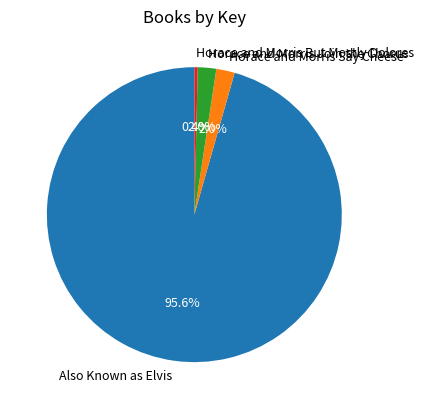

Which has a higher value, Horace and Morris Say Cheese or Horace and Morris But Mostly Dolores?

Horace and Morris Say Cheese